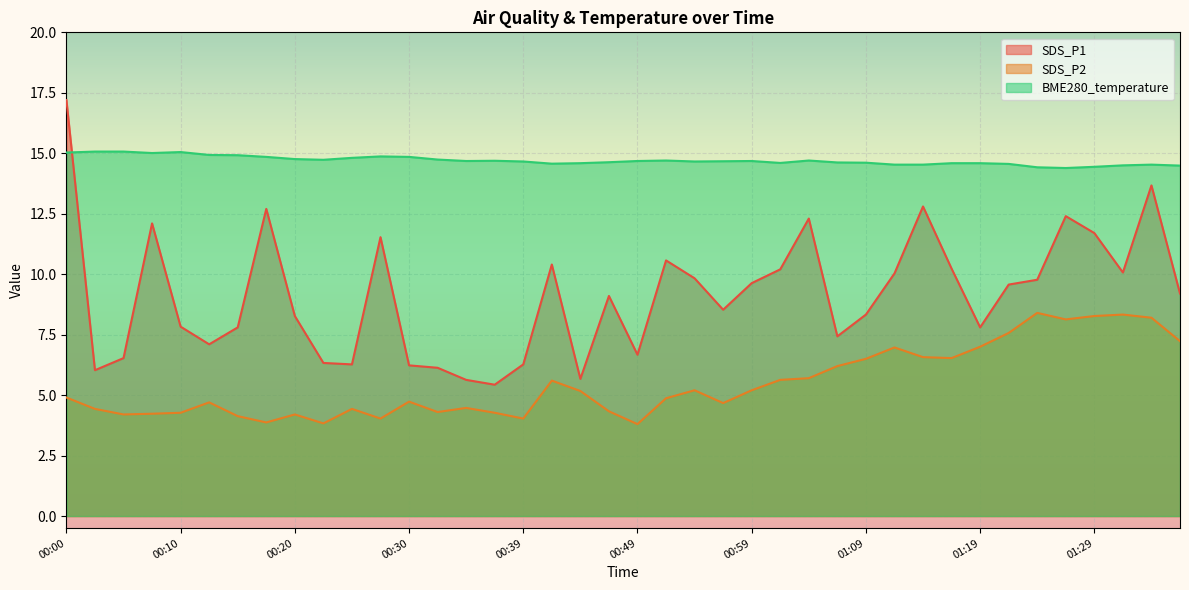

What is the difference between the maximum and minimum values in the SDS_P1 series?

11.8